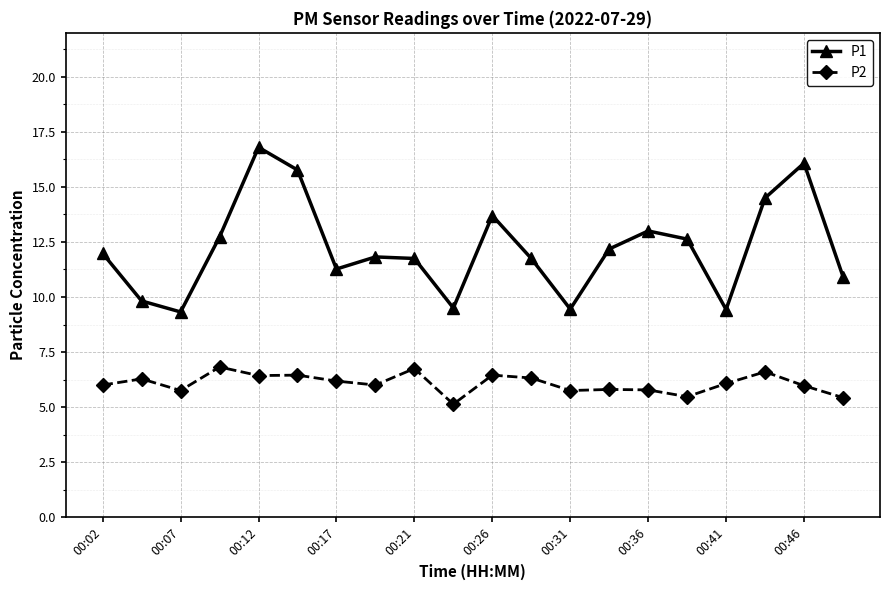

Which series has the largest total across all categories?

P1